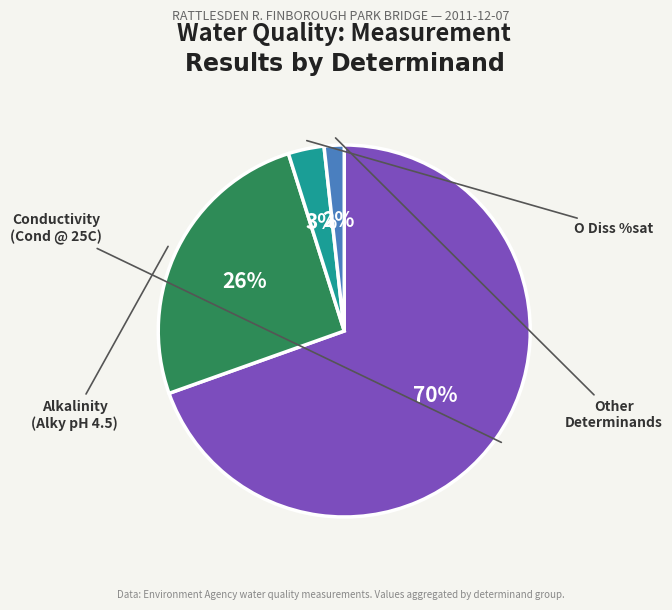

How many segments does this pie chart have?

4